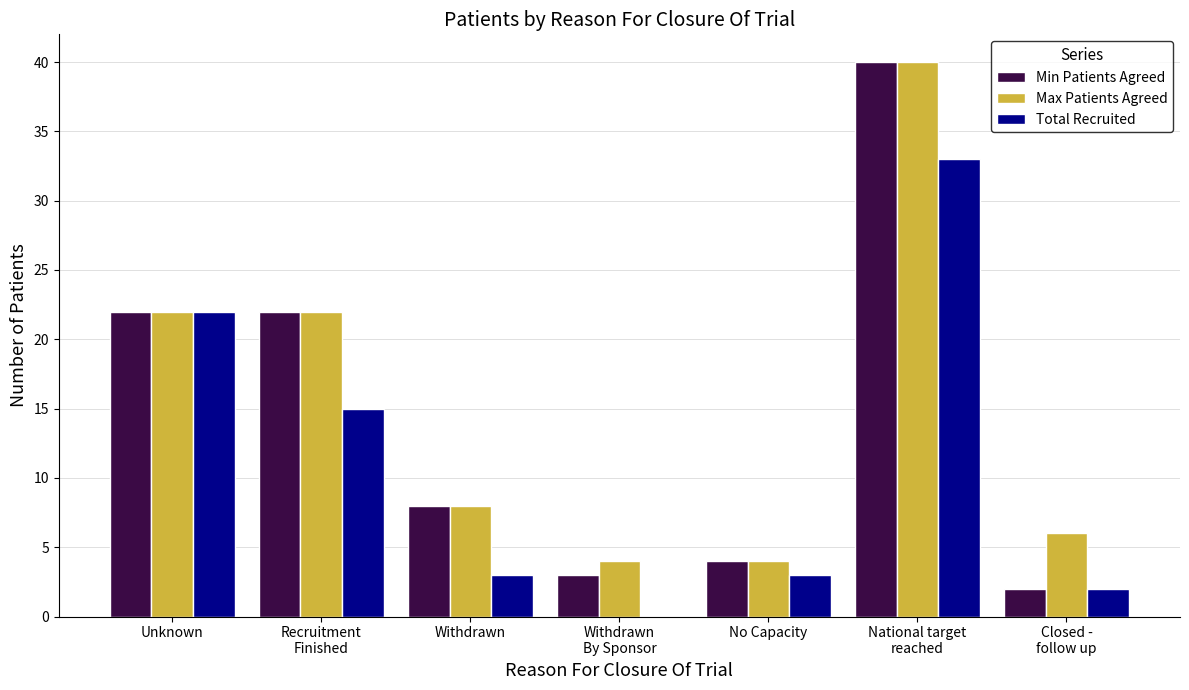

What is the total value across all series at Withdrawn?

19